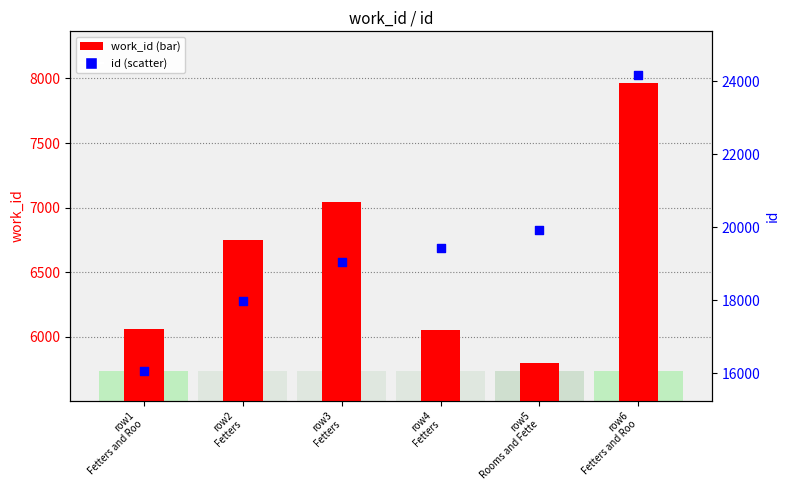

At how many categories does at least one series exceed 23817?

1